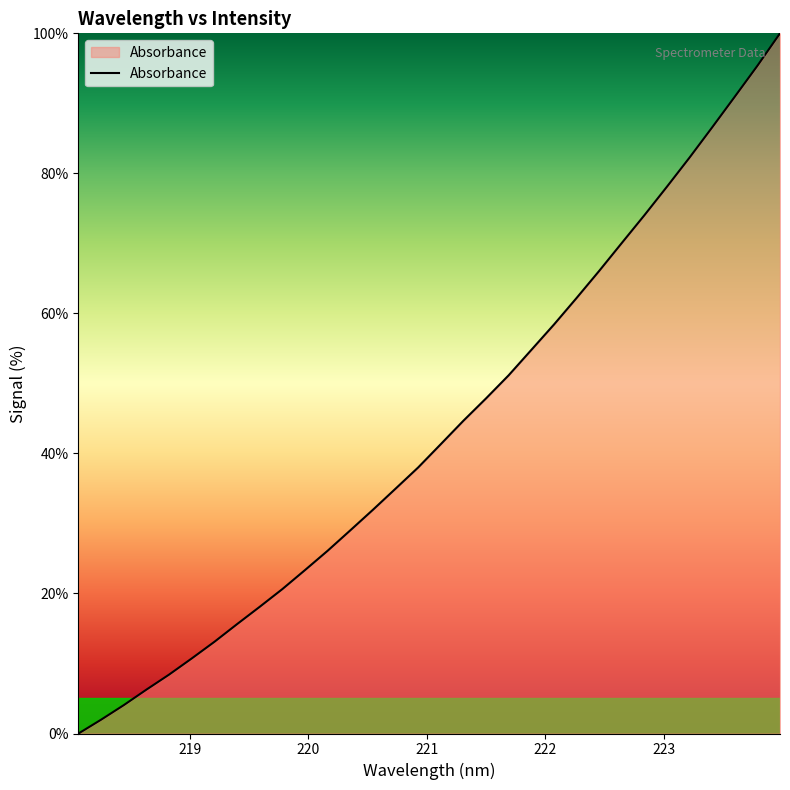

What is the average value?

43.3